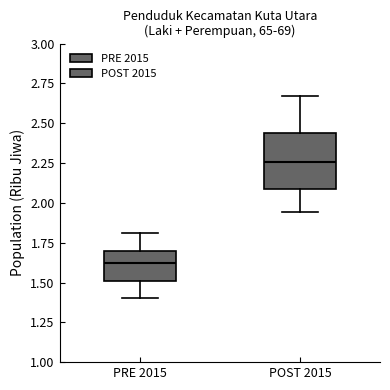

Where does the lower whisker of the box for PRE 2015 end on the y-axis? The values are not printed on the chart, so give them approximately, as read against the axis.

1.40